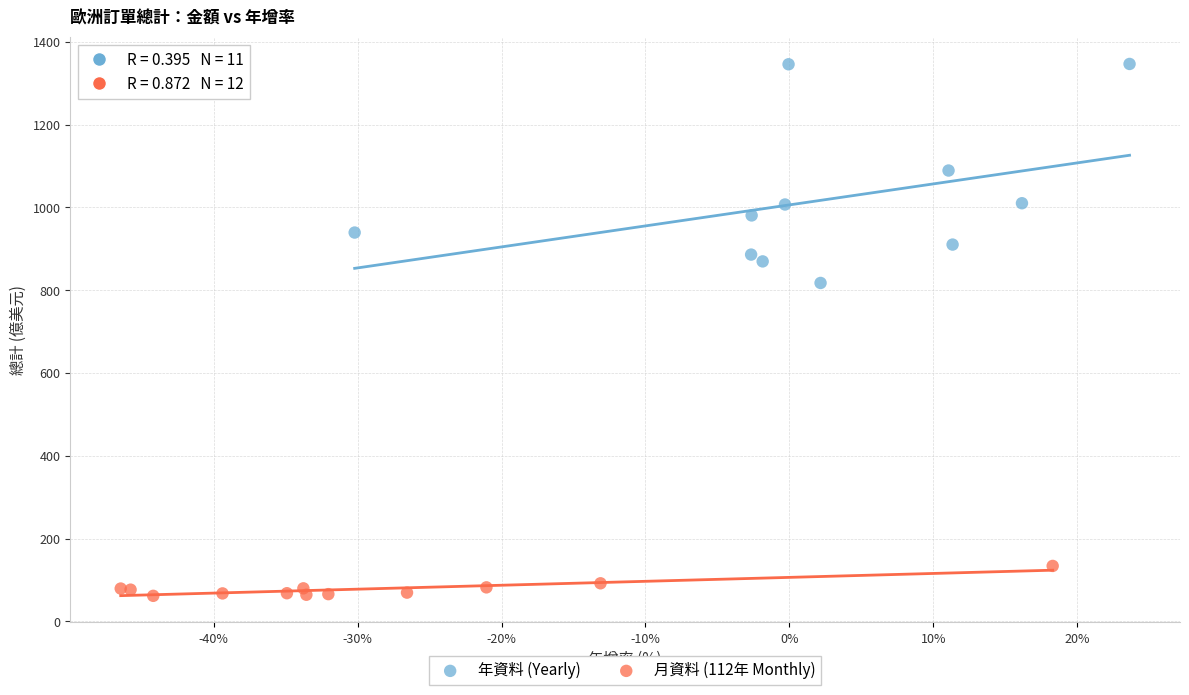

Which series contains the highest Y value?

年資料 (Yearly)